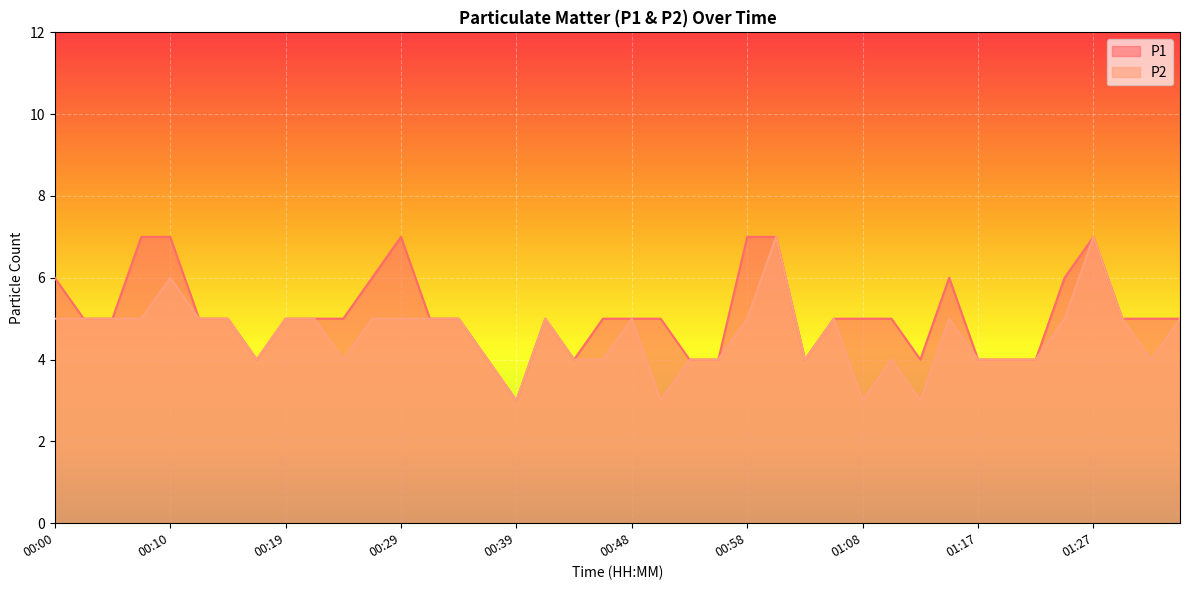

True or false: P2 and P1 intersect in this chart.

False